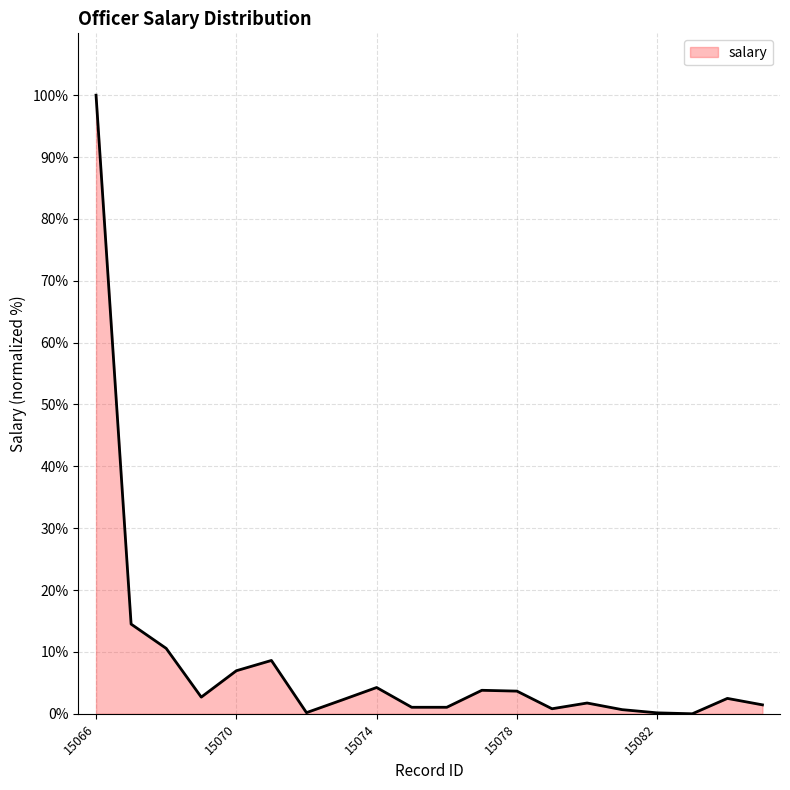

What is the greatest value displayed?

100.0